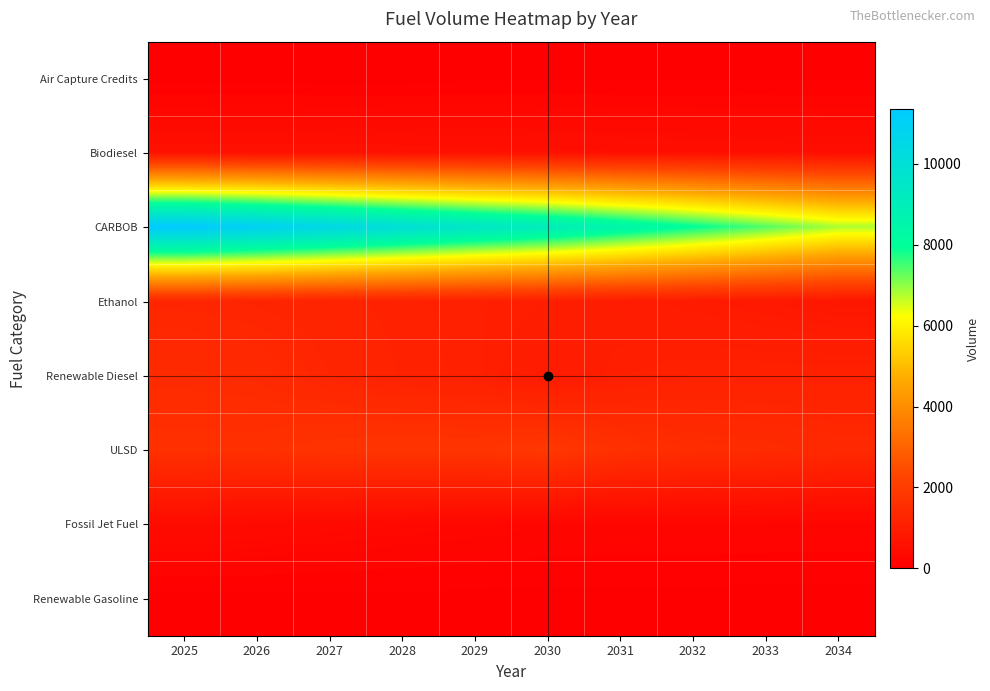

Reading right to left, extract all data points from this chart.

Air Capture Credits: 2034=20.3	2033=23.7	2032=18.5	2031=15.9	2030=14.0	2029=12.5	2028=0.0	2027=0.0	2026=0.0	2025=0.0
Biodiesel: 2034=503.0	2033=517.6	2032=528.3	2031=541.1	2030=555.2	2029=570.9	2028=584.4	2027=594.9	2026=605.0	2025=610.5
CARBOB: 2034=6791.9	2033=7393.4	2032=7971.8	2031=8536.4	2030=9090.4	2029=9535.6	2028=10013.8	2027=10509.5	2026=10972.2	2025=11356.7
Ethanol: 2034=770.1	2033=836.9	2032=901.2	2031=961.5	2030=1019.3	2029=1074.8	2028=1128.0	2027=1179.2	2026=1227.8	2025=1268.3
Renewable Diesel: 2034=1113.4	2033=1111.3	2032=1113.9	2031=1058.2	2030=903.0	2029=1087.0	2028=1148.3	2027=1241.5	2026=1403.8	2025=1432.5
ULSD: 2034=1385.3	2033=1458.7	2032=1508.1	2031=1624.4	2030=1843.0	2029=1742.5	2028=1749.3	2027=1711.0	2026=1603.8	2025=1603.1
Fossil Jet Fuel: 2034=206.8	2033=212.3	2032=217.7	2031=223.1	2030=228.5	2029=268.8	2028=308.5	2027=346.9	2026=384.0	2025=420.0
Renewable Gasoline: 2034=11.8	2033=11.8	2032=11.8	2031=11.2	2030=9.6	2029=11.5	2028=12.2	2027=13.2	2026=14.9	2025=15.2